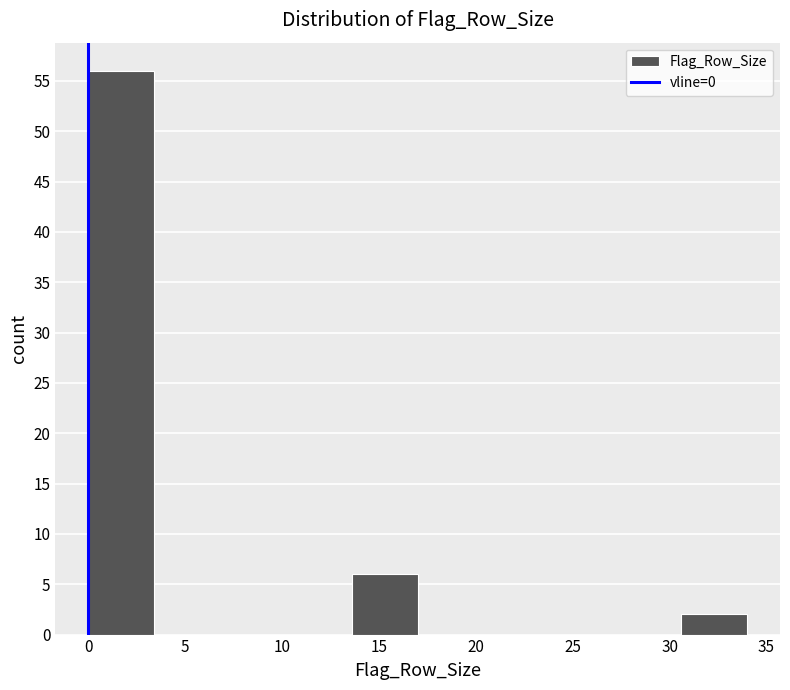

Reading left to right, transcribe this chart: for each bar, give the range it covers on the x-axis and its height. Neither the bar edges nor the heights are printed on the chart, so give them approximately, as read against the axes.

0.0 to 3.4: 56
3.4 to 6.8: 0
6.8 to 10.2: 0
10.2 to 13.6: 0
13.6 to 17.0: 6
17.0 to 20.4: 0
20.4 to 23.8: 0
23.8 to 27.2: 0
27.2 to 30.6: 0
30.6 to 34.0: 2